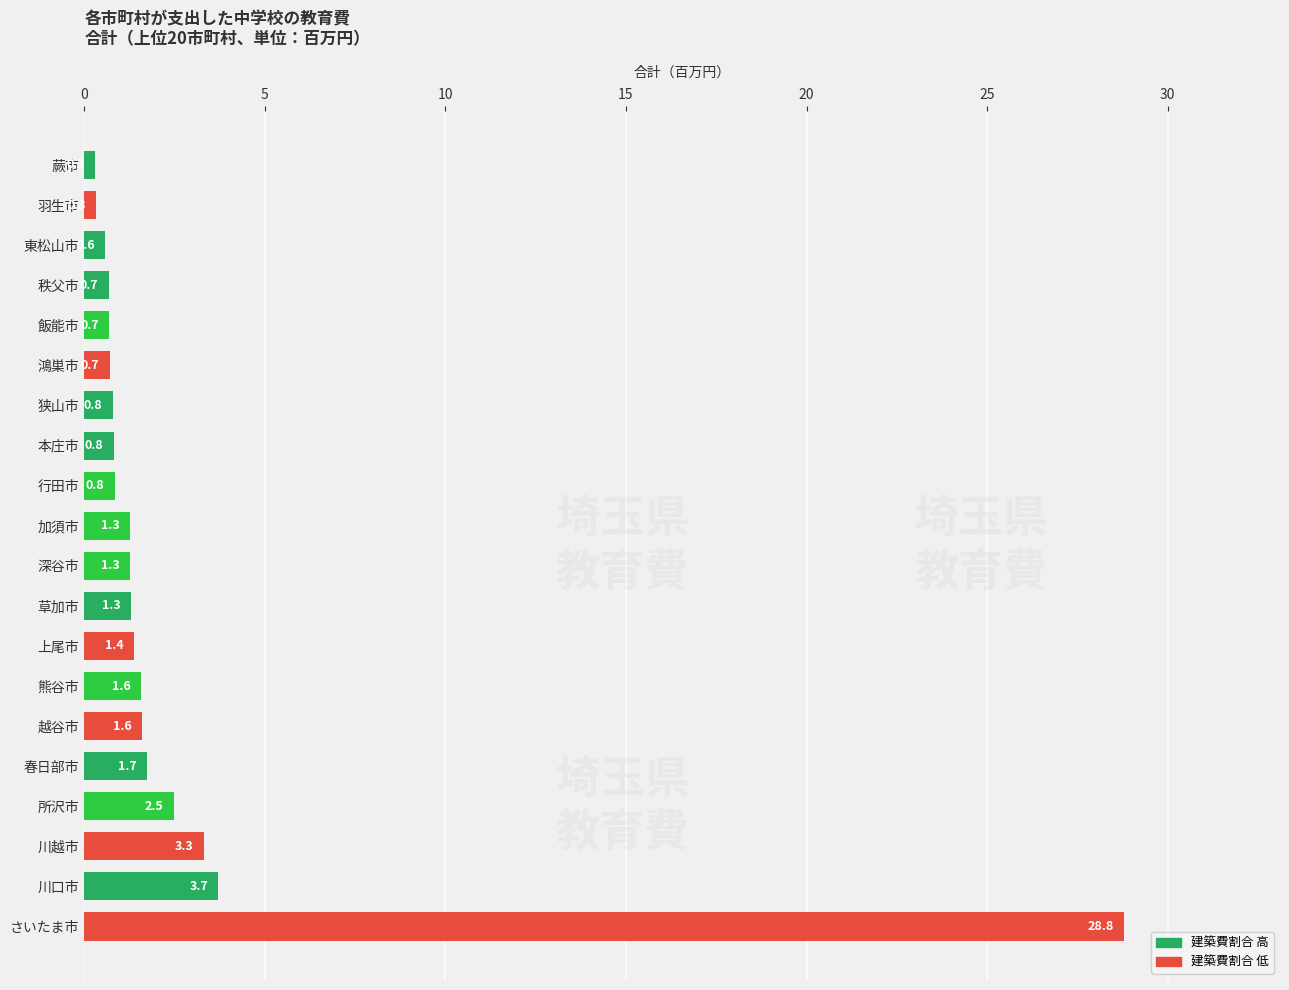

How many bars are there in total?

20